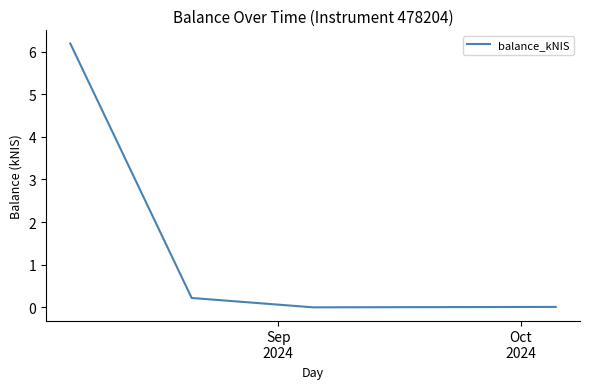

What is the sum of all values?

6.4